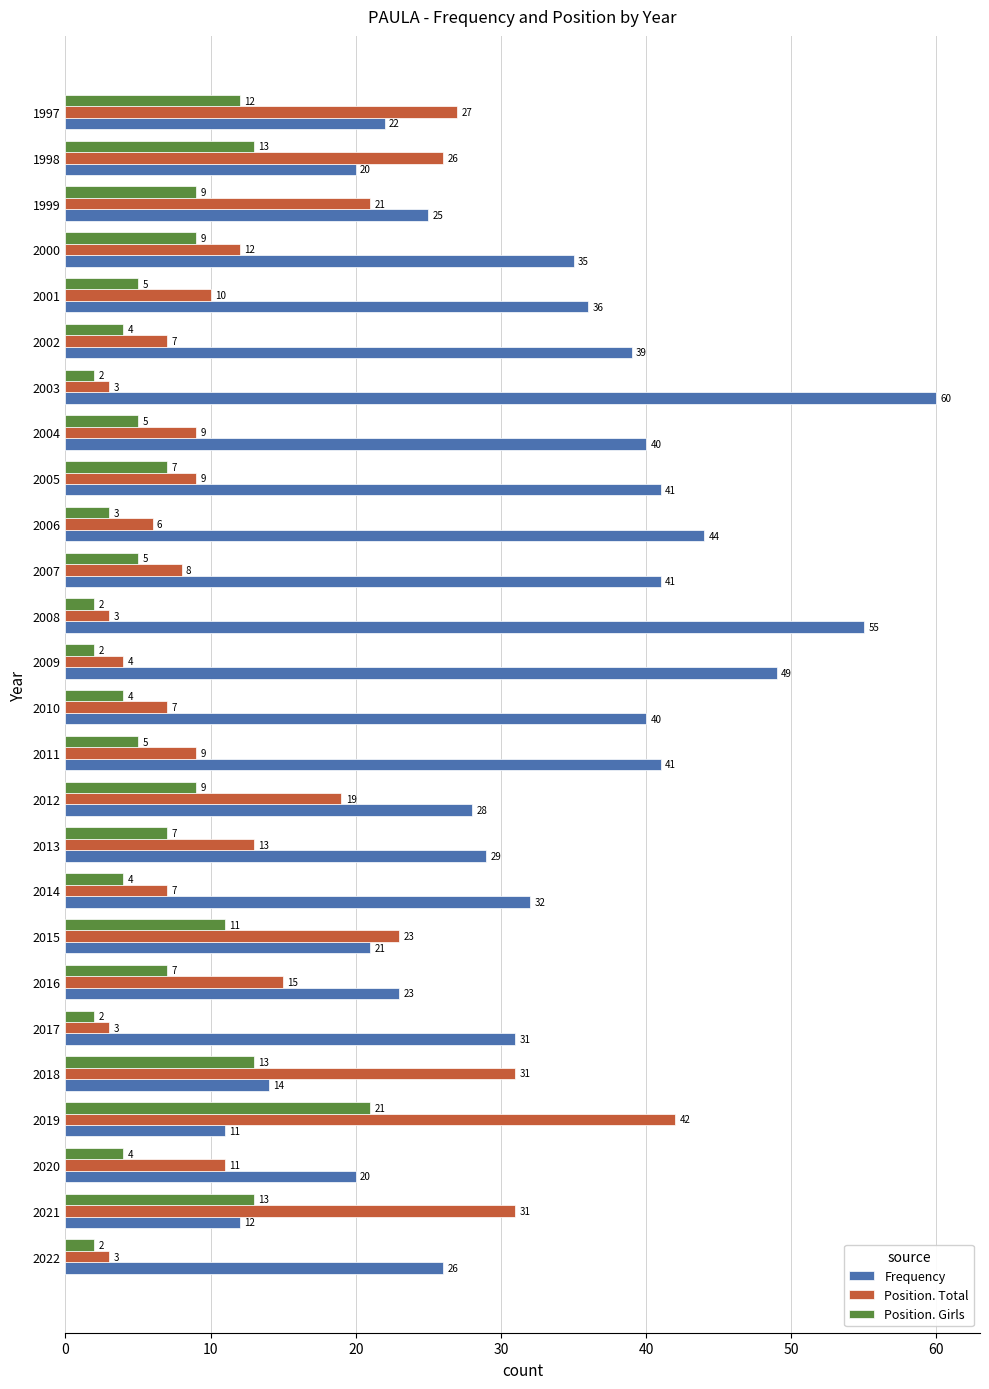

At 2007, list the series in order from smallest to largest.

Position. Girls, Position. Total, Frequency